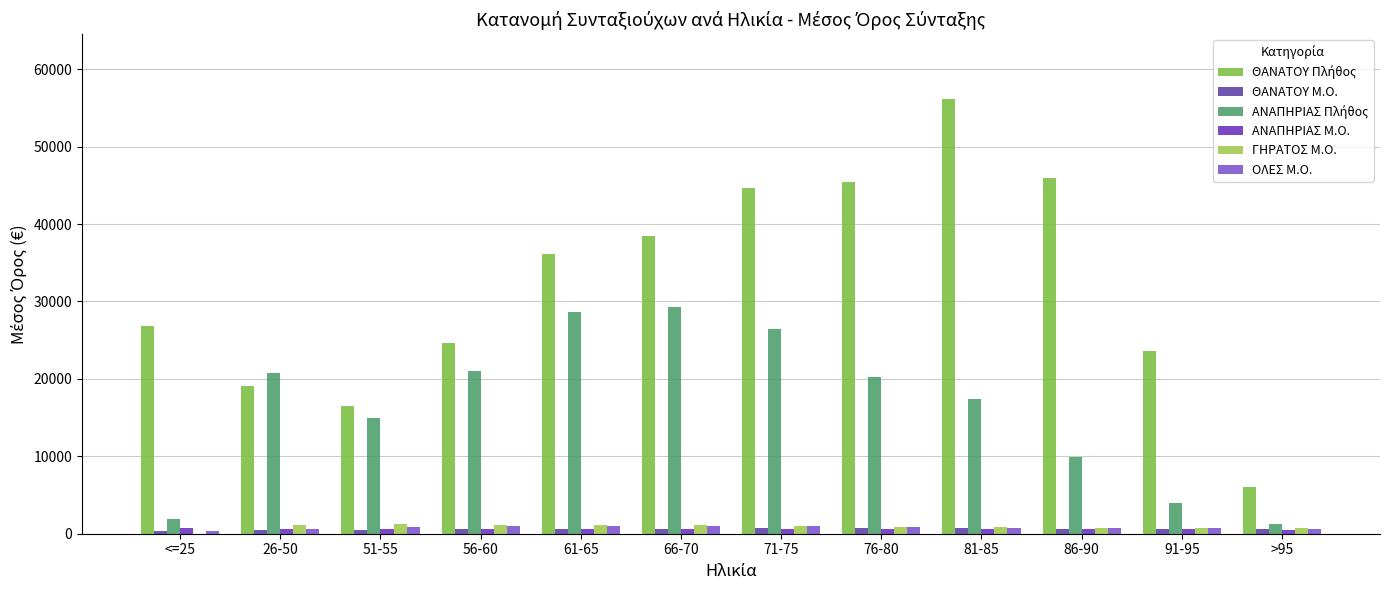

List the series in order of their peak value, lowest first.

ΘΑΝΑΤΟΥ Μ.Ο., ΑΝΑΠΗΡΙΑΣ Μ.Ο., ΟΛΕΣ Μ.Ο., ΓΗΡΑΤΟΣ Μ.Ο., ΑΝΑΠΗΡΙΑΣ Πλήθος, ΘΑΝΑΤΟΥ Πλήθος